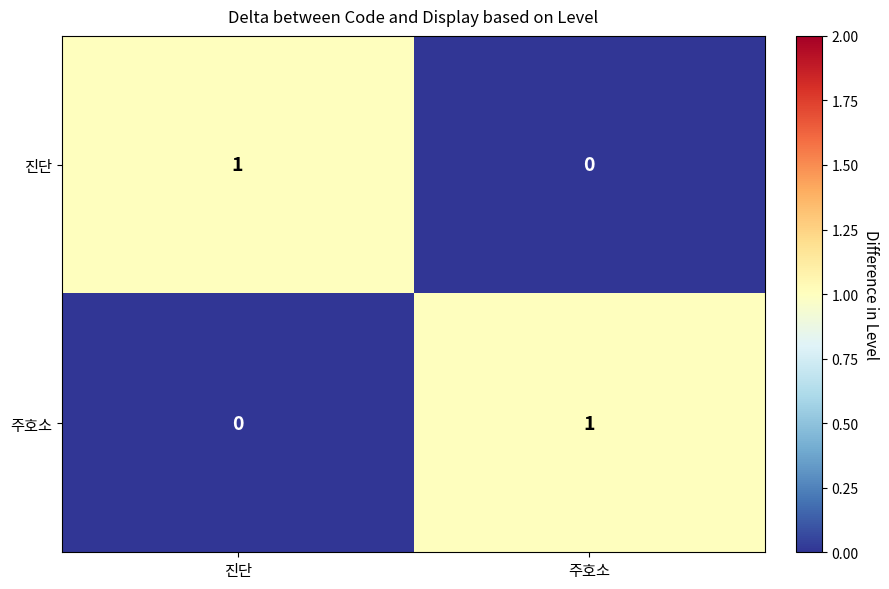

How many series are shown in this chart?

2